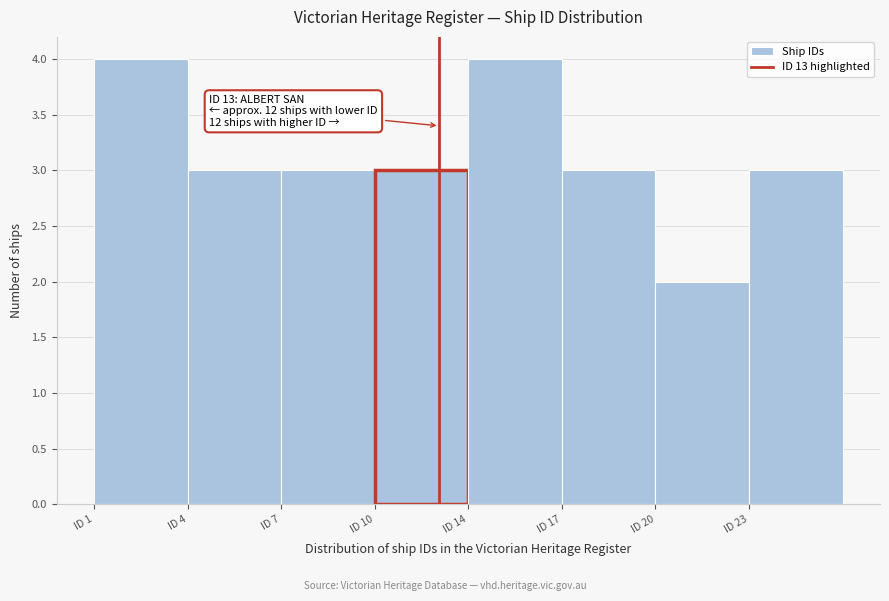

Reading left to right, extract all data points from this chart.

4	3	3	3	4	3	2	3